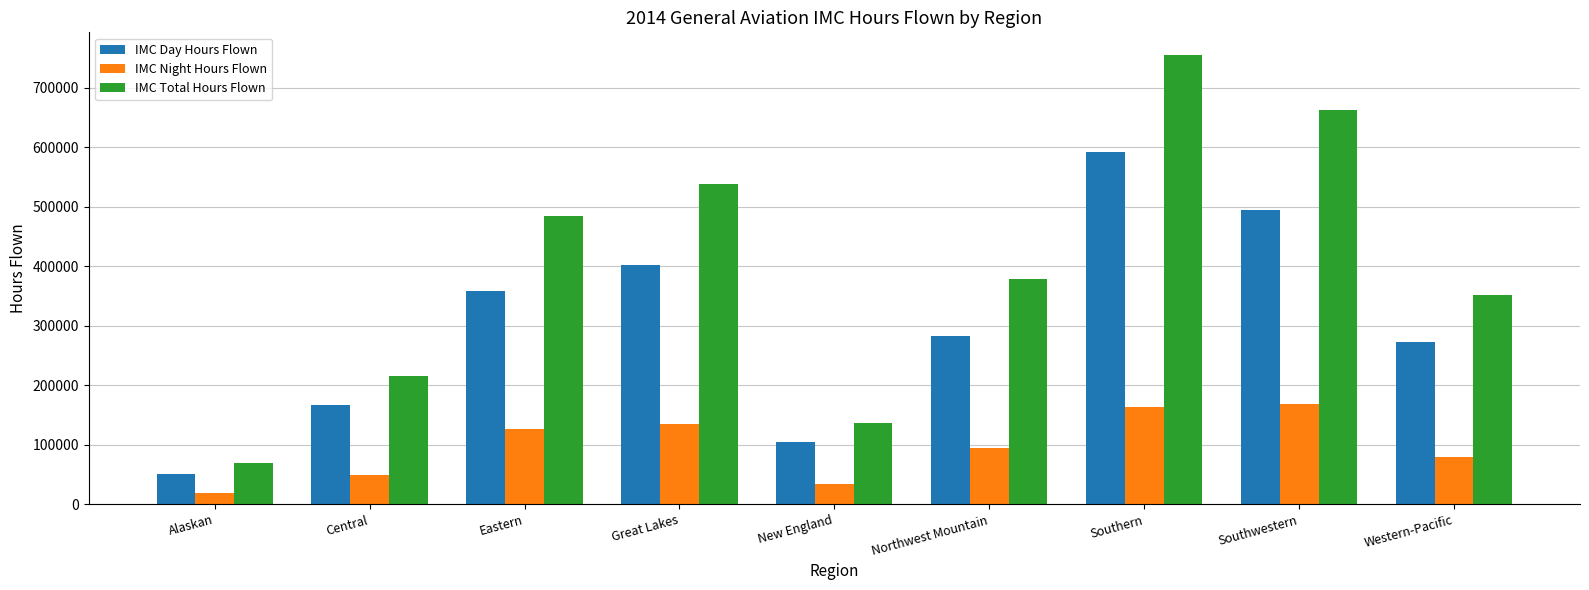

What is the total value across all series at Alaskan?

139381